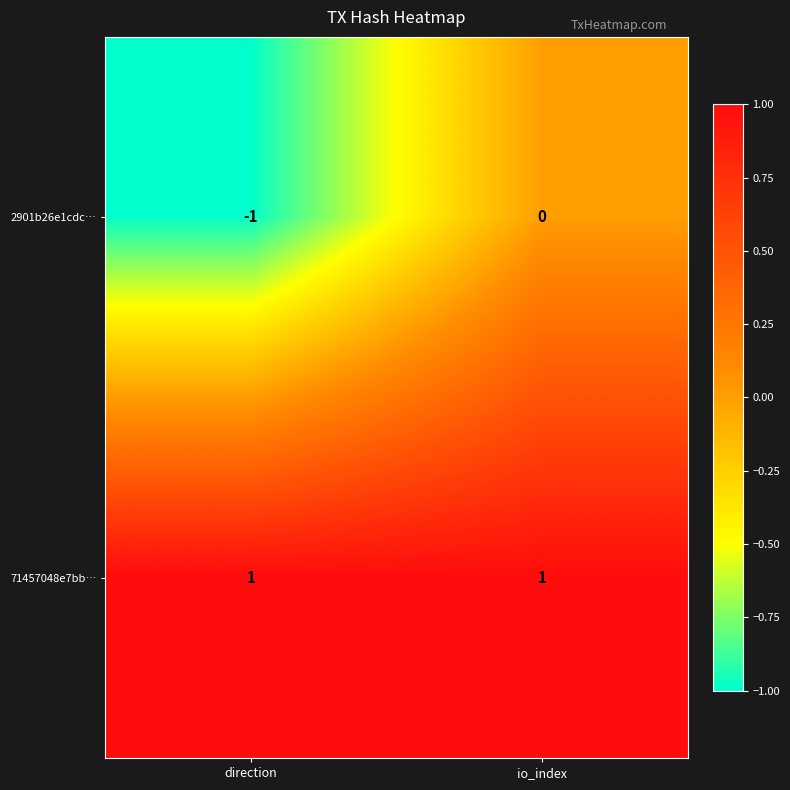

The 71457048e7bb… series shows 1 at io_index. True or false?

True